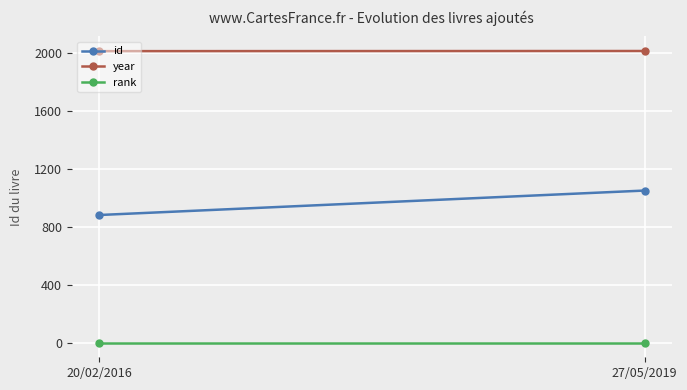

Which category has the lowest value across all series?

20/02/2016